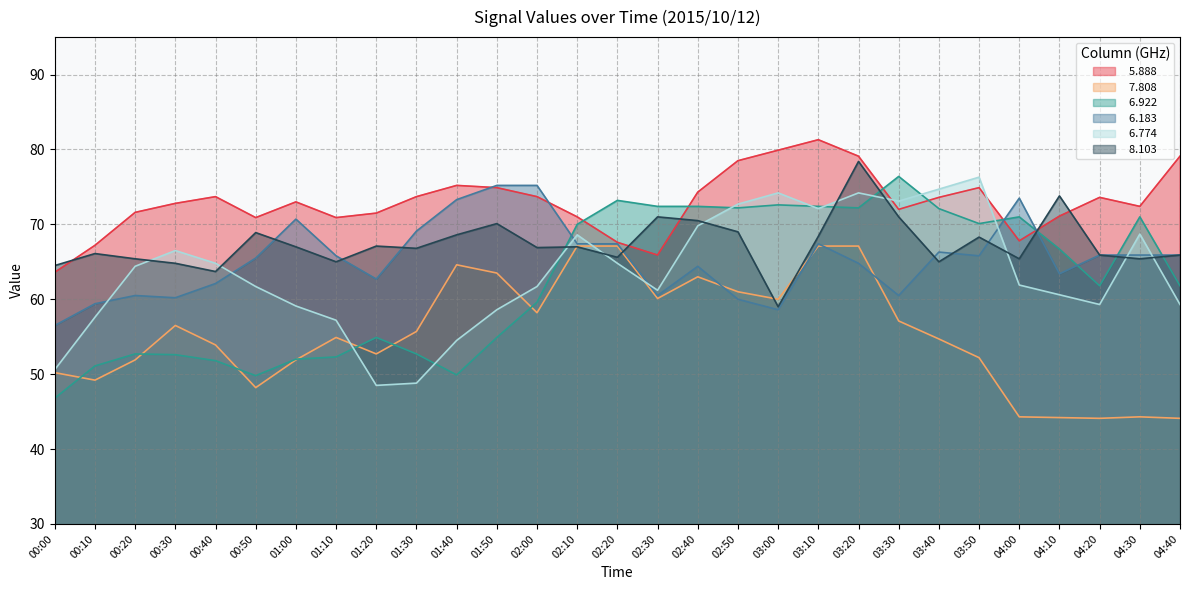

Reading left to right, list all the values displayed in this chart.

  5.888: 63.6	67.2	71.6	72.8	73.7	70.9	73.0	70.9	71.5	73.7	75.2	74.9	73.7	71.0	67.6	65.9	74.3	78.5	79.9	81.3	79.1	72.0	73.6	74.9	67.8	71.1	73.6	72.4	79.1
  7.808: 50.2	49.2	51.9	56.5	53.9	48.2	51.9	54.9	52.7	55.7	64.6	63.5	58.2	67.1	67.1	60.1	63.0	61.0	60.0	67.1	67.1	57.1	54.7	52.2	44.3	44.2	44.1	44.3	44.1
  6.922: 46.8	51.1	52.7	52.6	51.8	49.8	52.0	52.3	54.9	52.7	49.9	54.9	59.6	70.0	73.2	72.4	72.4	72.2	72.6	72.4	72.2	76.4	72.1	70.1	71.0	66.7	61.8	71.0	61.8
  6.183: 56.5	59.4	60.5	60.2	62.1	65.5	70.7	65.8	62.7	69.1	73.3	75.2	75.2	67.4	67.4	60.5	64.4	60.0	58.6	67.4	64.8	60.5	66.3	65.8	73.5	63.4	65.9	65.9	65.9
  6.774: 50.6	57.6	64.4	66.5	64.8	61.7	59.1	57.2	48.5	48.8	54.5	58.6	61.7	68.6	64.8	61.2	69.8	72.7	74.2	72.1	74.2	73.1	74.7	76.3	61.9	60.6	59.3	68.7	59.3
  8.103: 64.5	66.1	65.4	64.8	63.7	68.9	67.0	65.0	67.1	66.8	68.6	70.1	66.9	67.0	65.6	71.0	70.5	69.0	59.0	68.4	78.4	71.0	65.0	68.3	65.4	73.8	65.9	65.4	65.9